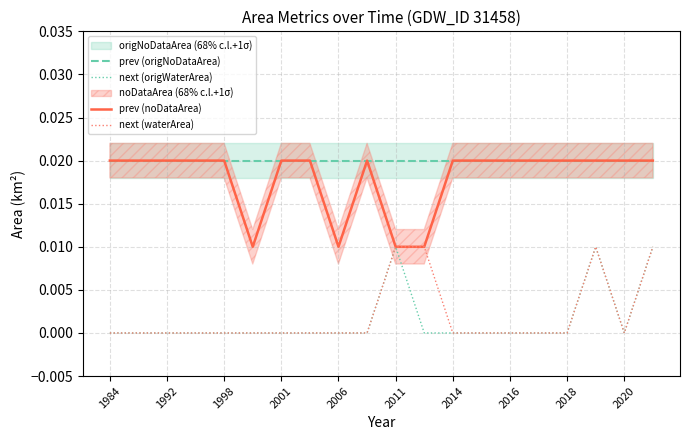

True or false: prev (origNoDataArea) and prev (noDataArea) cross at least once.

False